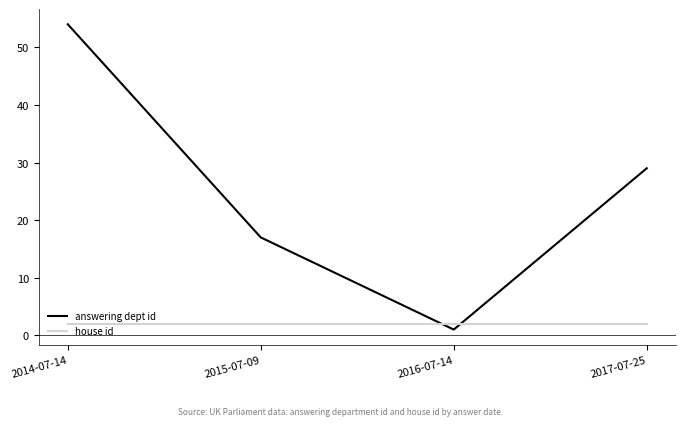

True or false: answering dept id has more than 1 points higher than both neighbors.

False